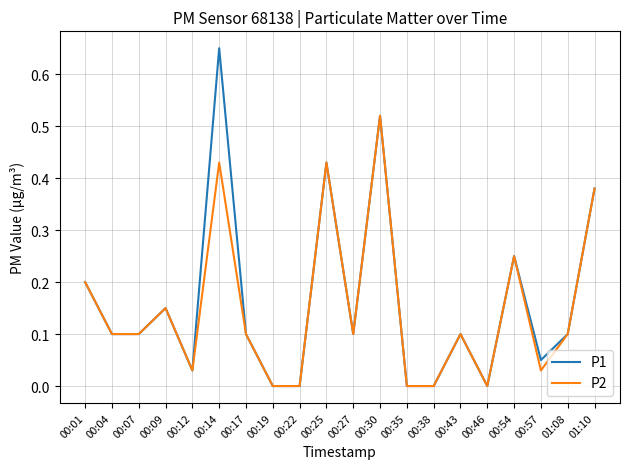

Is this an area chart (filled region under the line)?

No